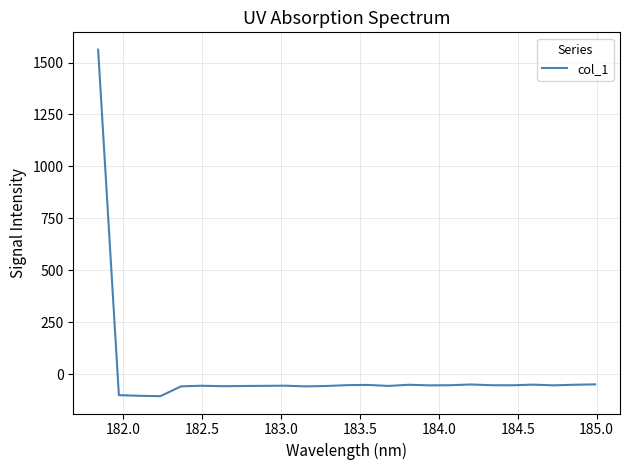

What is the difference between the maximum and minimum values?

1668.7